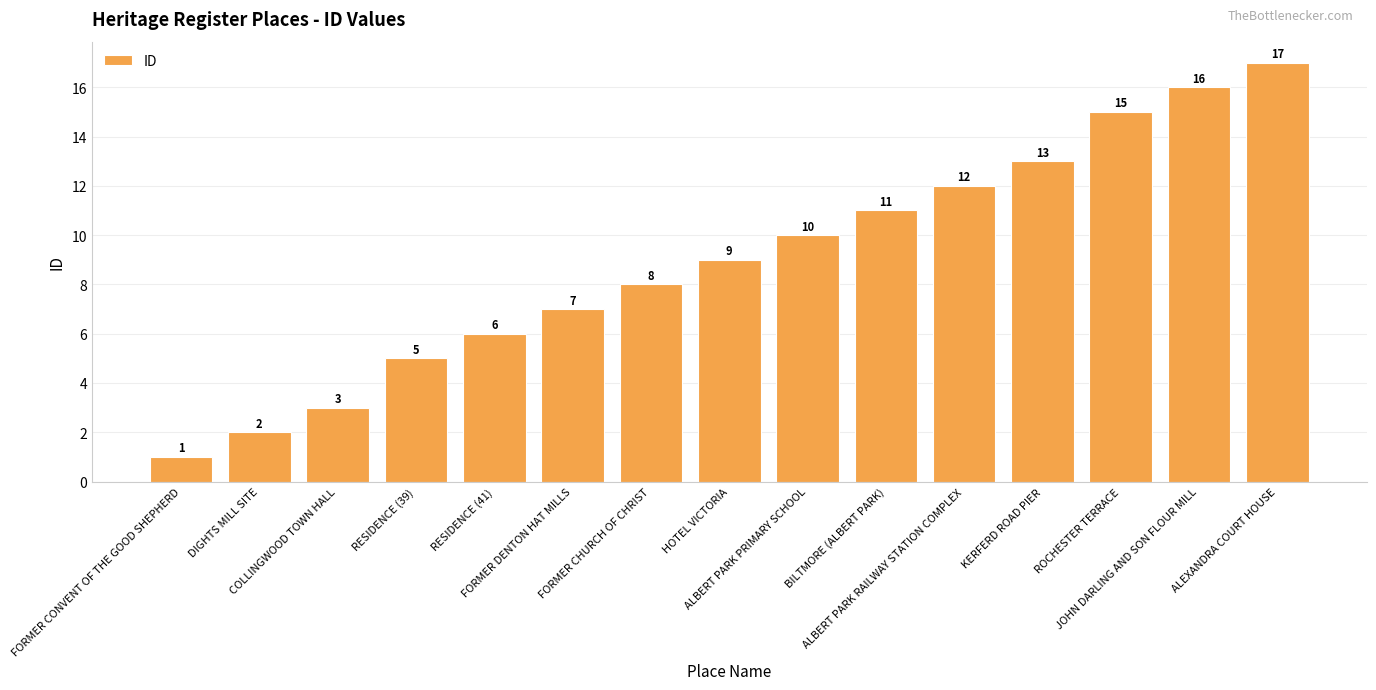

Reading left to right, what are all the values shown in this chart?

FORMER CONVENT OF THE GOOD SHEPHERD=1	DIGHTS MILL SITE=2	COLLINGWOOD TOWN HALL=3	RESIDENCE (39)=5	RESIDENCE (41)=6	FORMER DENTON HAT MILLS=7	FORMER CHURCH OF CHRIST=8	HOTEL VICTORIA=9	ALBERT PARK PRIMARY SCHOOL=10	BILTMORE (ALBERT PARK)=11	ALBERT PARK RAILWAY STATION COMPLEX=12	KERFERD ROAD PIER=13	ROCHESTER TERRACE=15	JOHN DARLING AND SON FLOUR MILL=16	ALEXANDRA COURT HOUSE=17